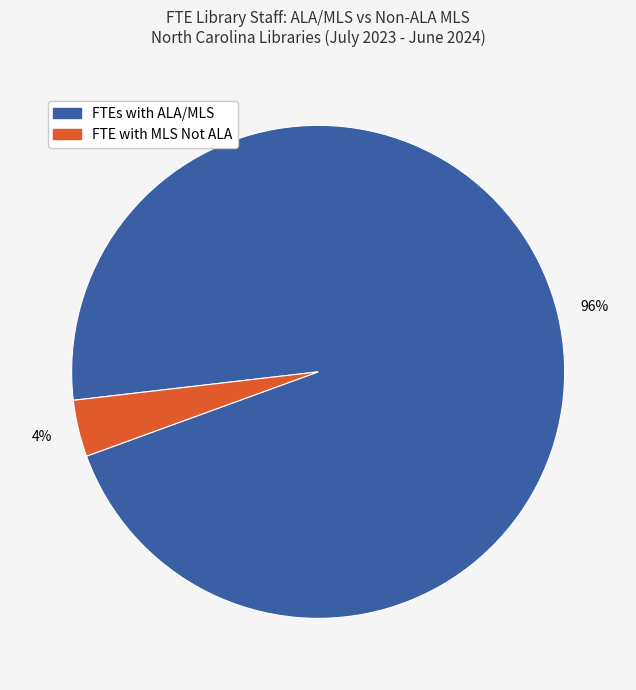

Is there any slice that represents more than half of the pie?

Yes